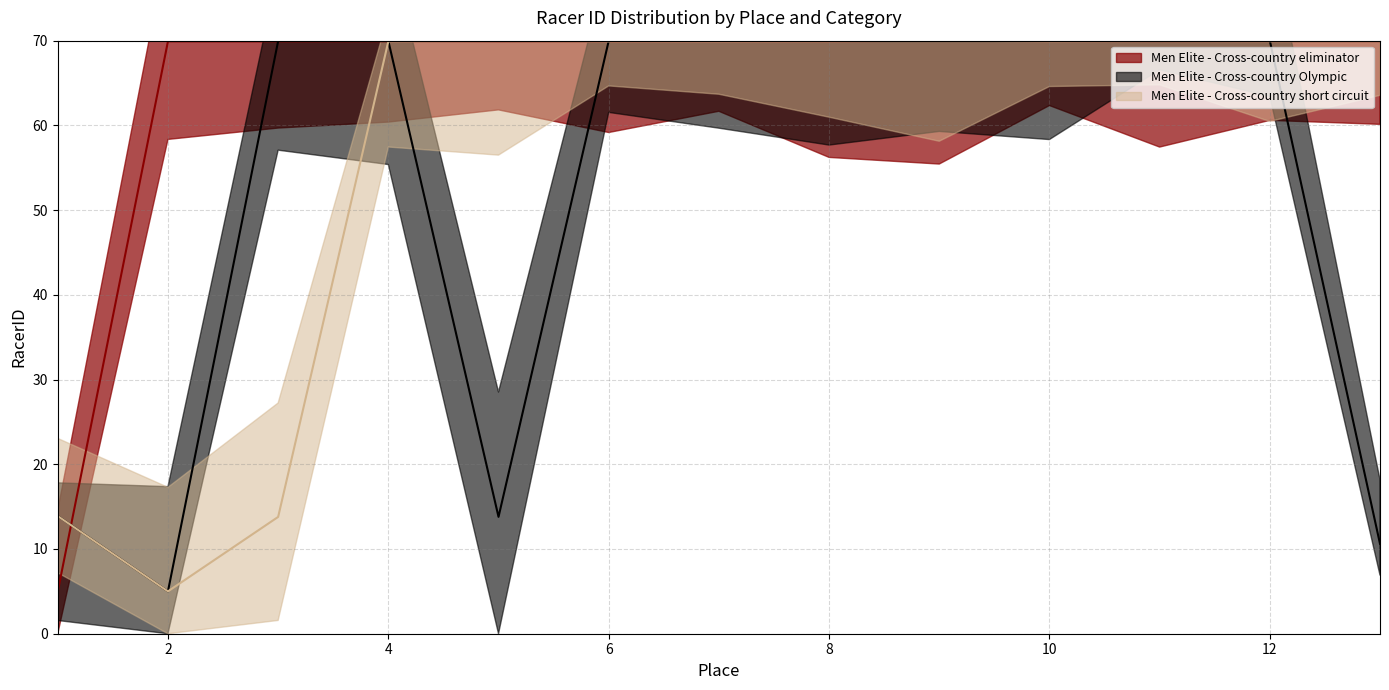

What is the smallest value displayed?

5.0